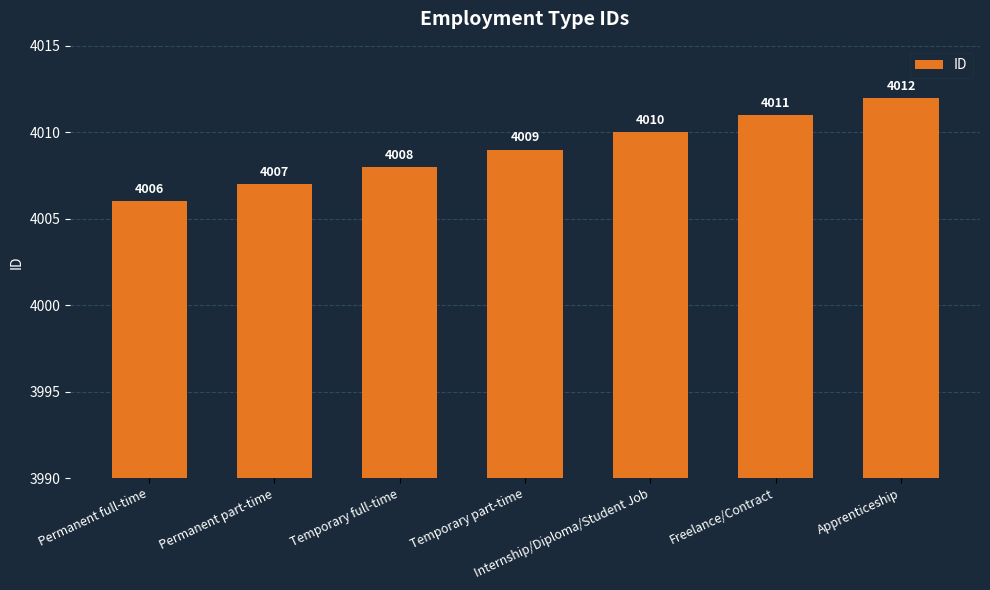

What is the ratio of the value at Internship/Diploma/Student Job to the value at Permanent full-time?

1.0